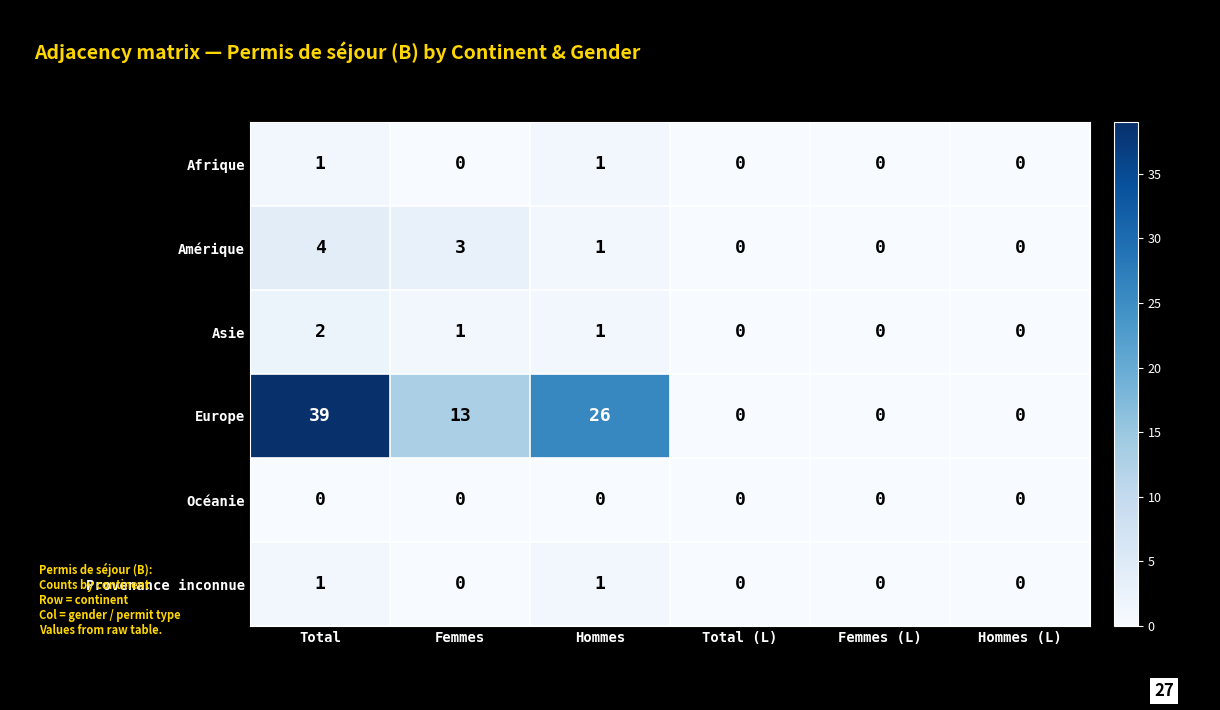

What is the sum of the Amérique values at Total (L) and Femmes?

3